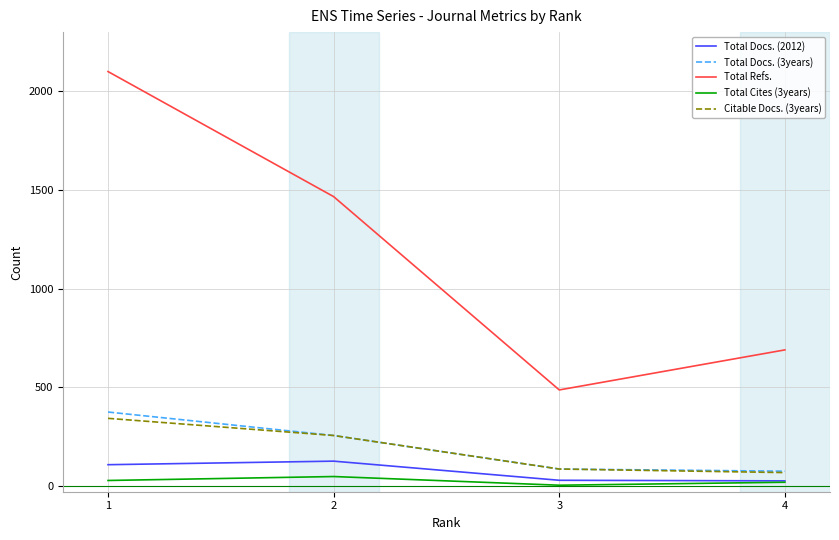

The value of Total Docs. (2012) at 1 is 190. True or false?

False